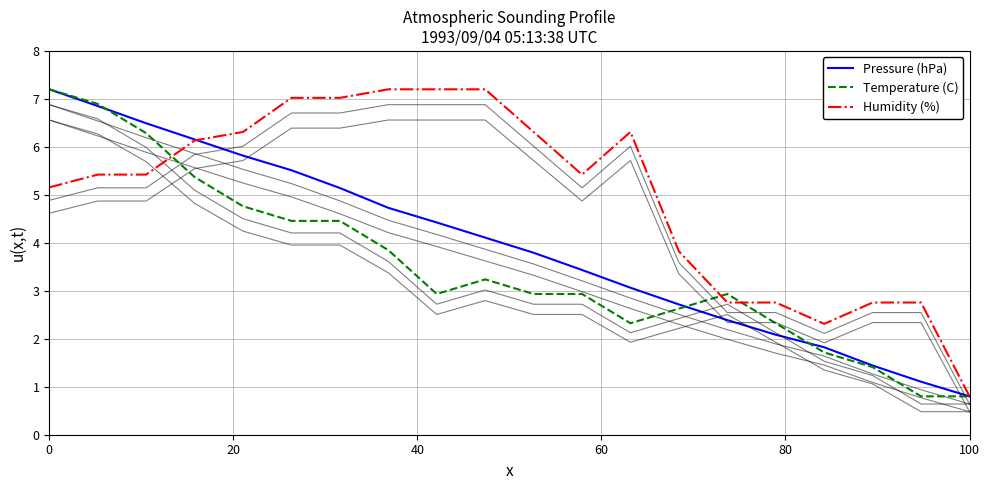

Count the number of data series in this chart.

3